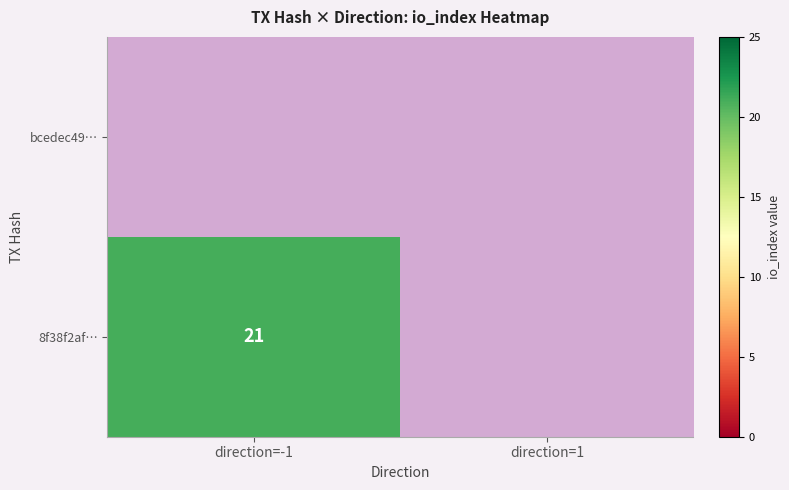

What is the maximum value shown in the chart?

21.0